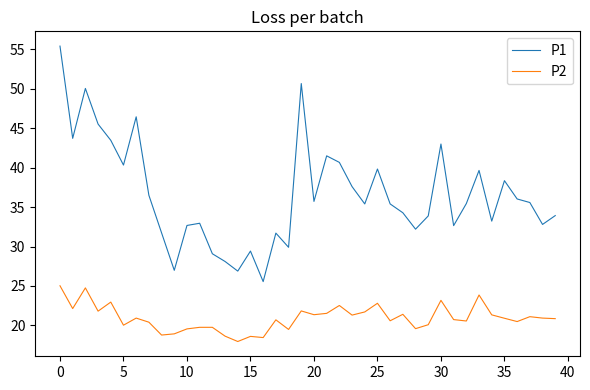

True or false: P1 and P2 intersect in this chart.

False